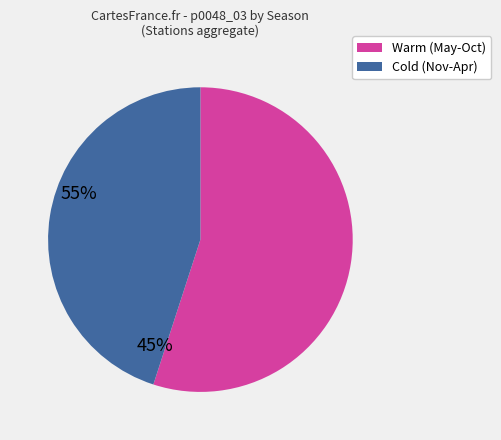

Is there any slice that represents more than half of the pie?

Yes